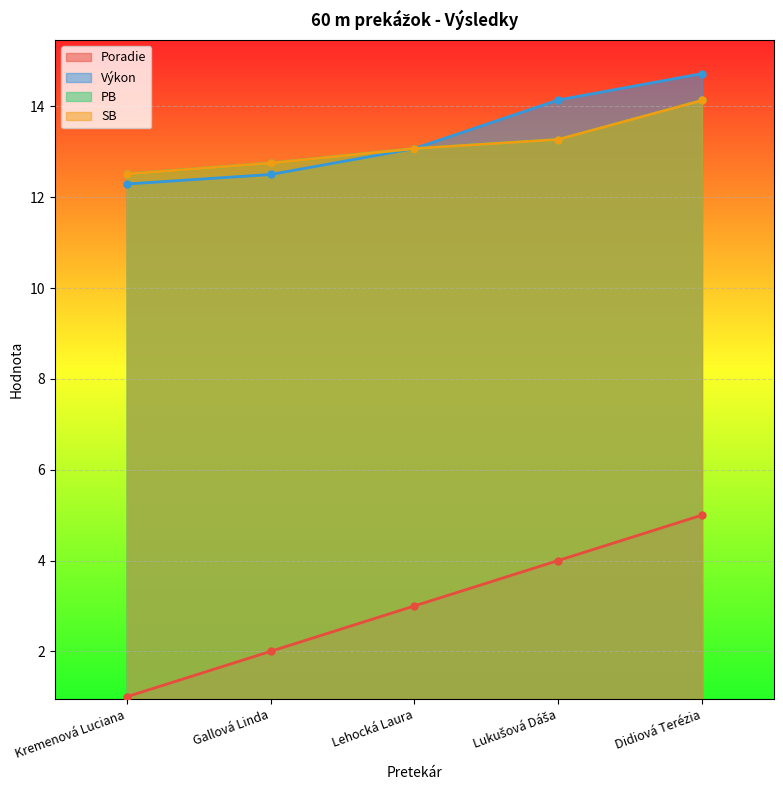

The Výkon series shows 22.7 at Lehocká Laura. True or false?

False